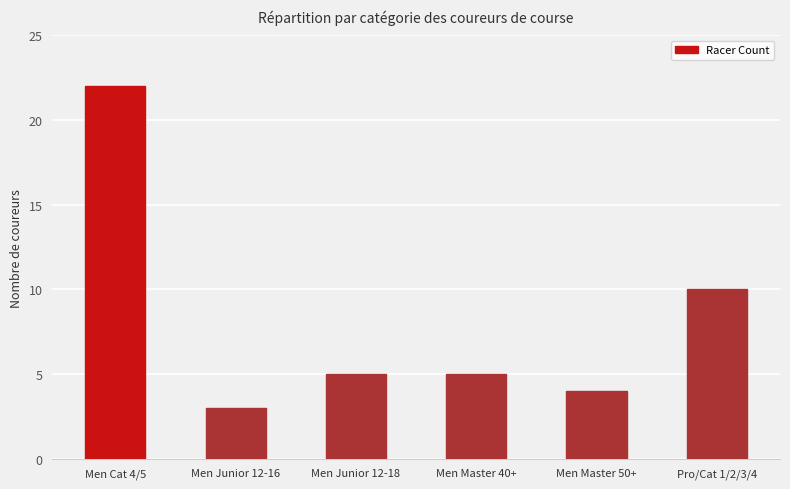

What position from the left is Men Master 50+?

5